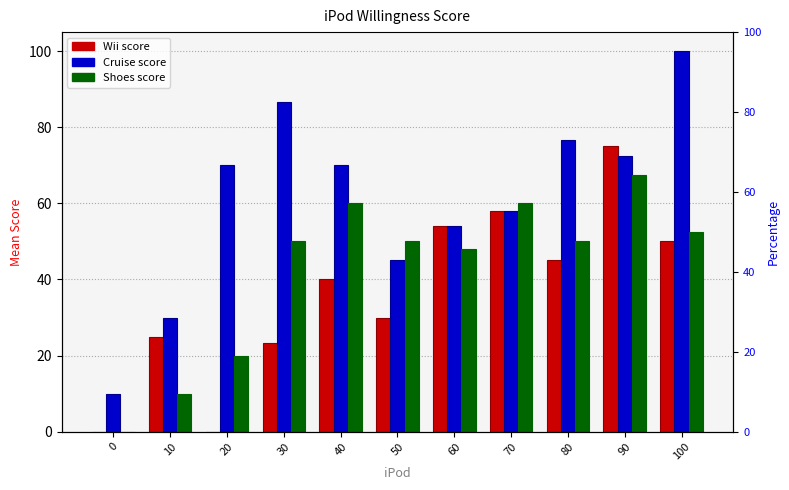

How many groups of bars are there?

11